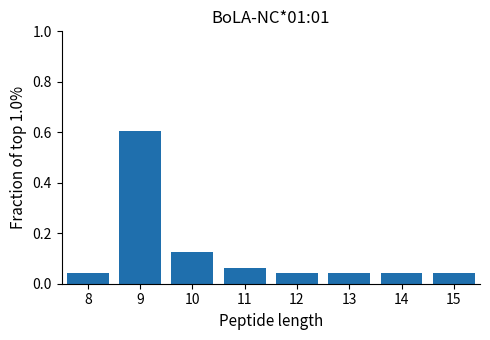

True or false: the data shows 0.6 at 9.

True